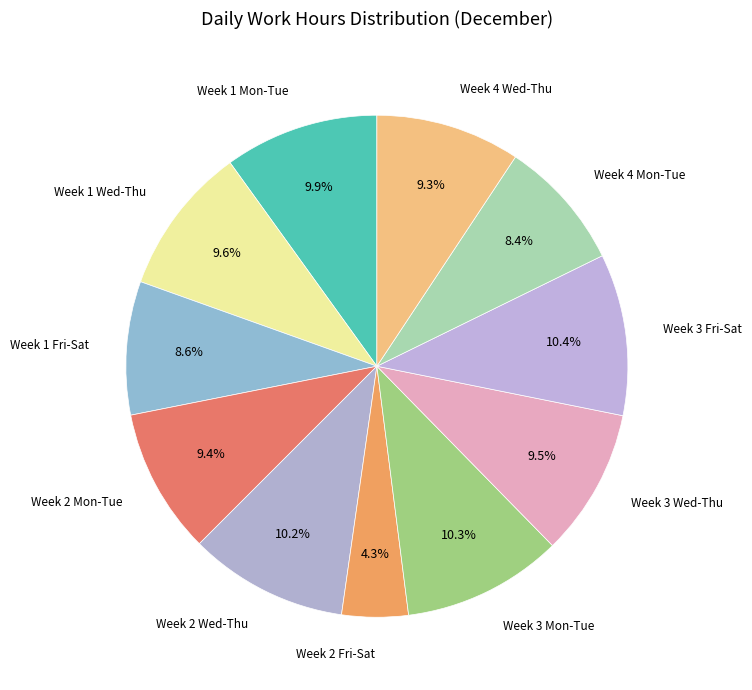

Count the number of slices in the pie.

11